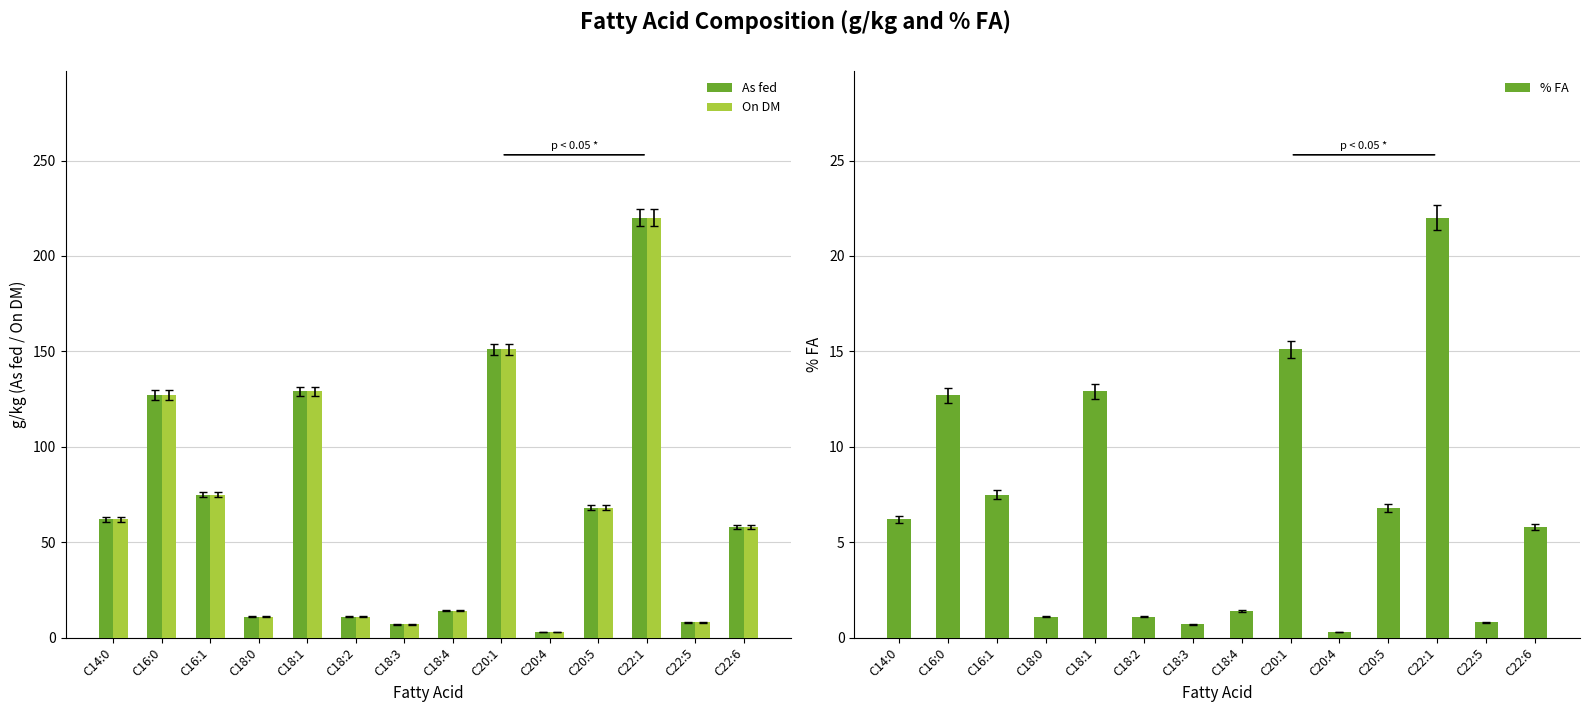

Between C18:4 and C14:0, which is larger?

C14:0